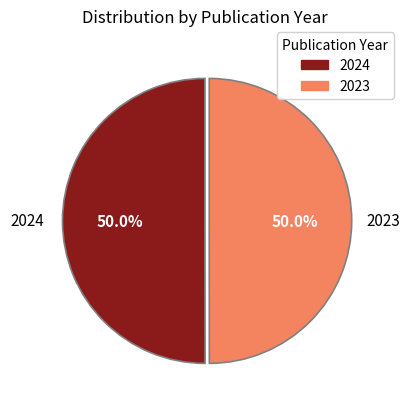

Combined, do 2023 and 2024 account for over 50%?

Yes